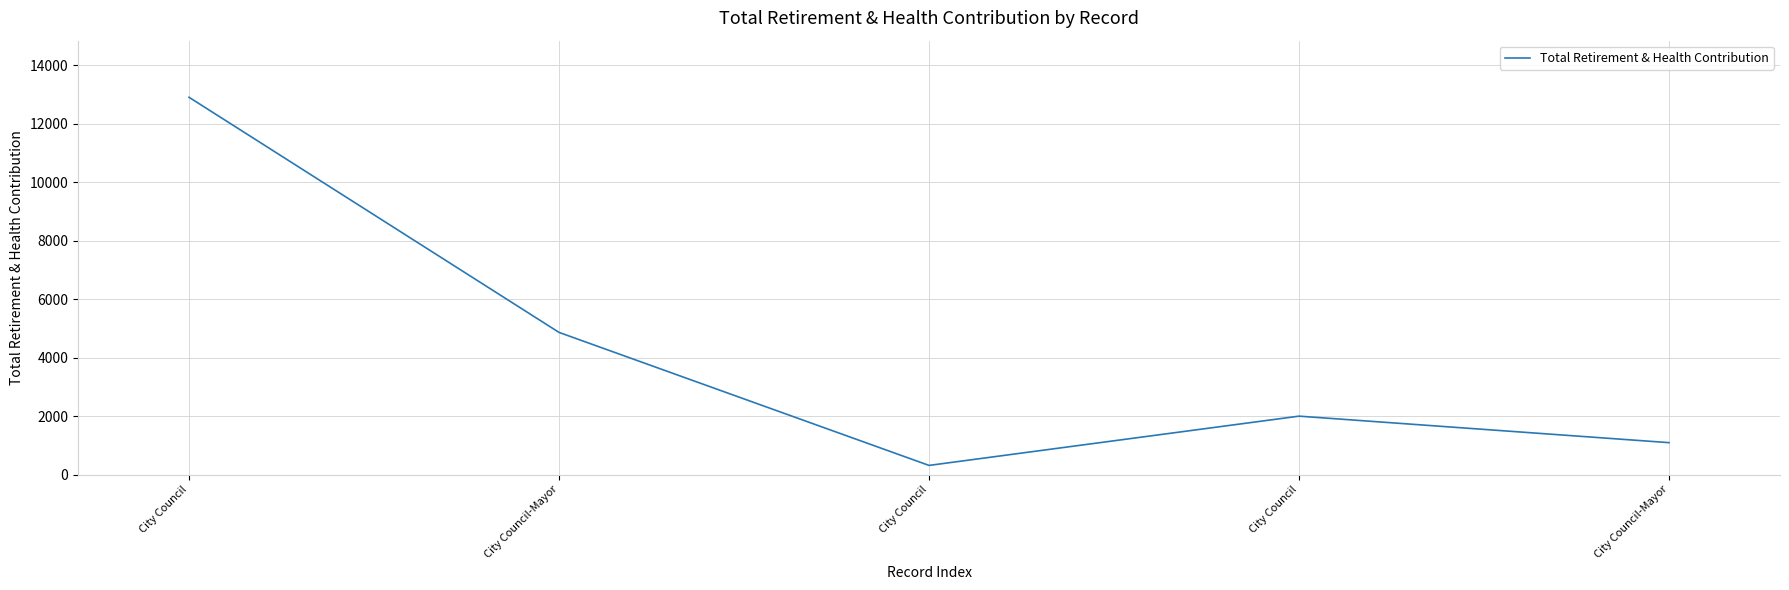

How many points are lower than both their immediate neighbors (excluding endpoints)?

1